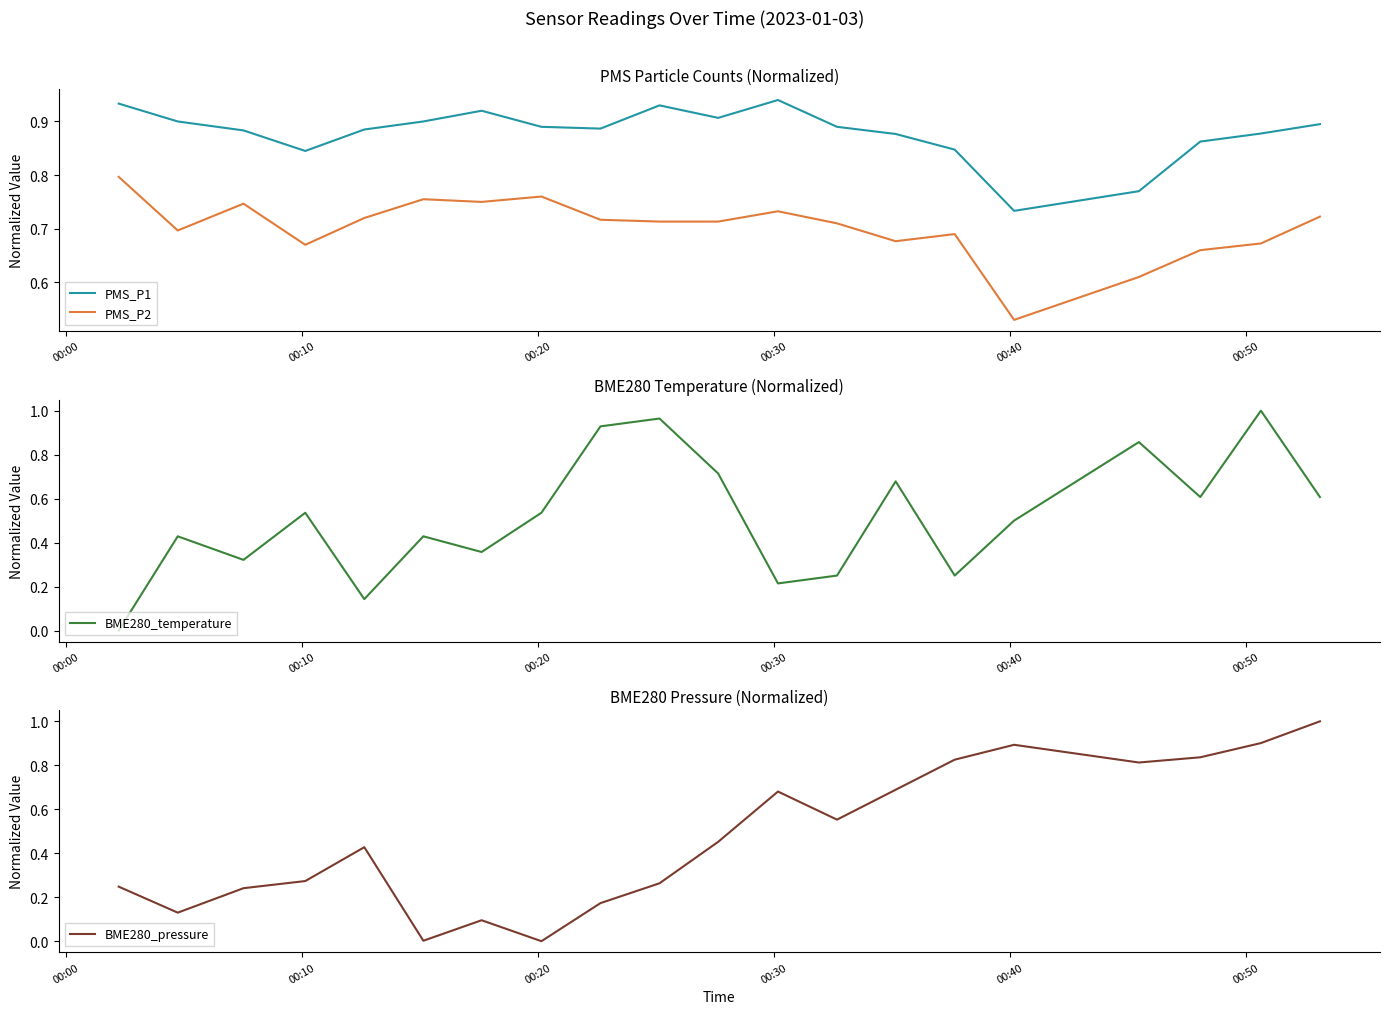

True or false: PMS_P1 and PMS_P2 cross at least once.

False